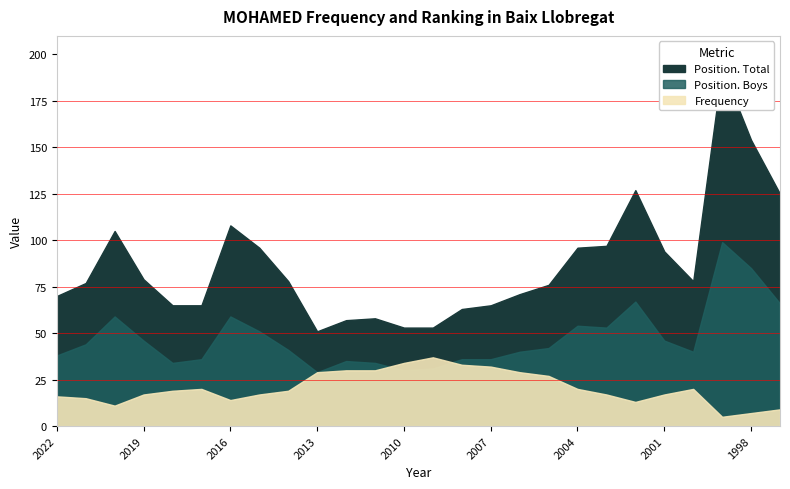

Between which two adjacent categories do Position. Boys and Frequency first intersect?

2011 and 2010